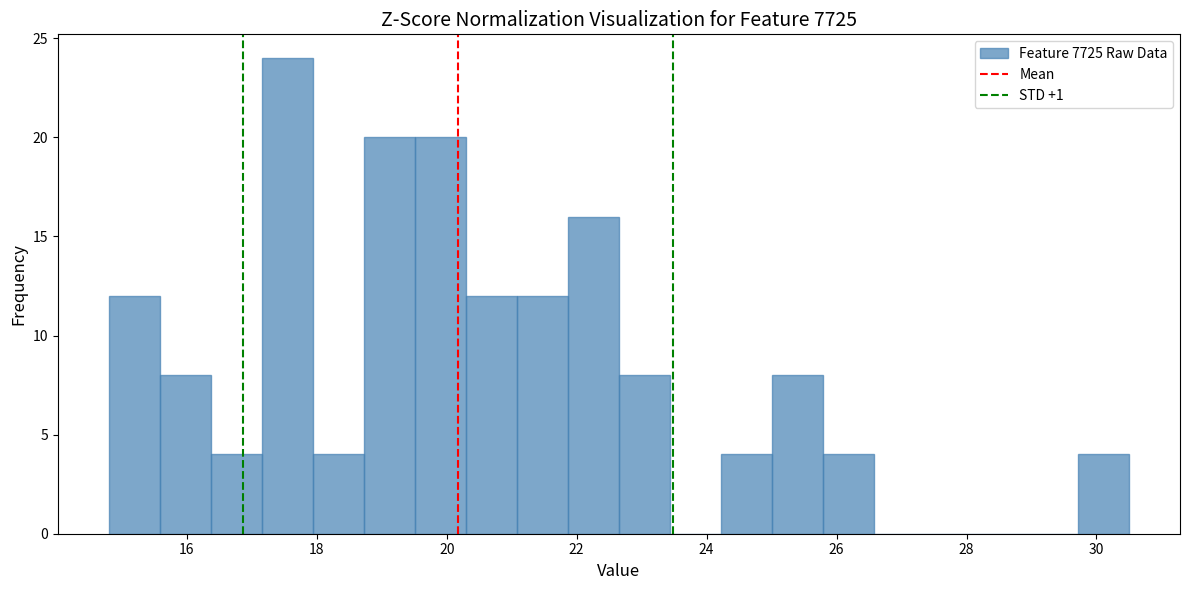

Read against the x-axis, roughly where is the centre of the tallest bar?

17.6